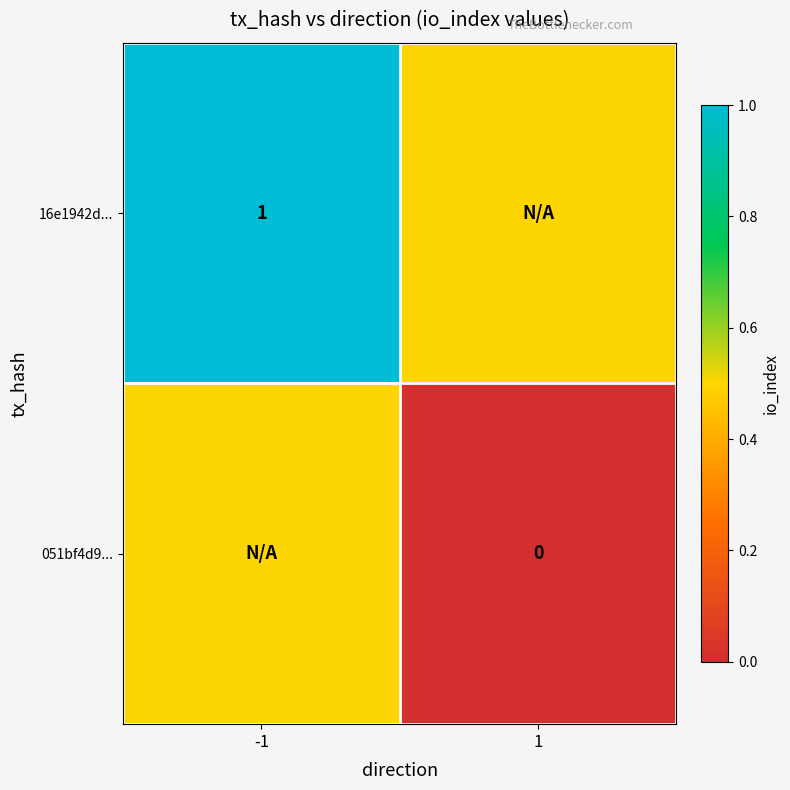

The 16e1942d... series shows 1.6 at -1. True or false?

False